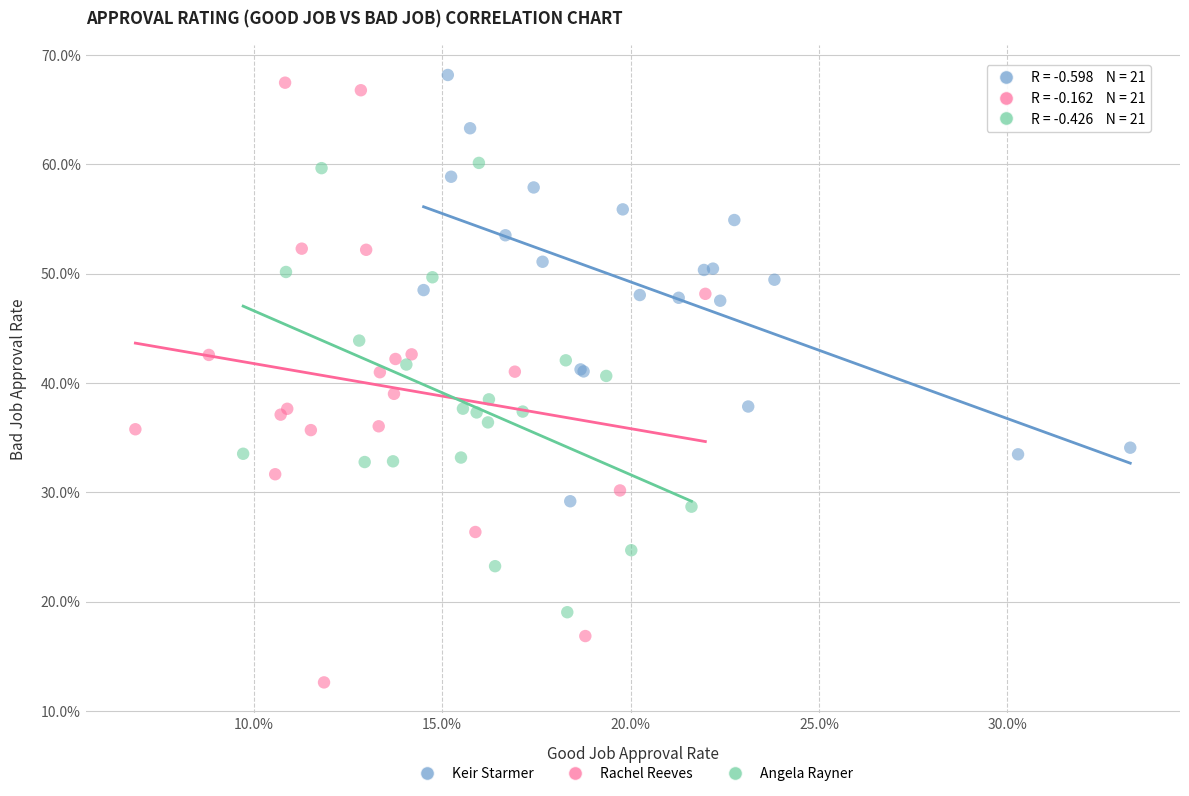

Which series reaches the maximum Y coordinate?

Keir Starmer